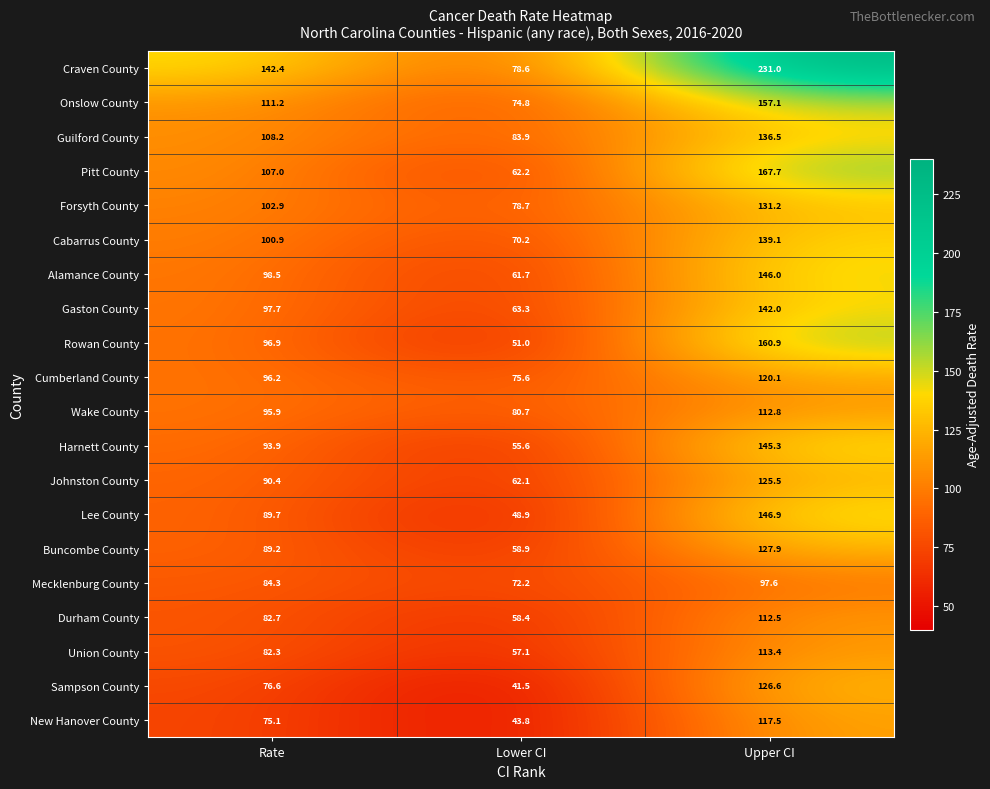

Is it true that Durham County equals 58.4 at Lower CI?

True